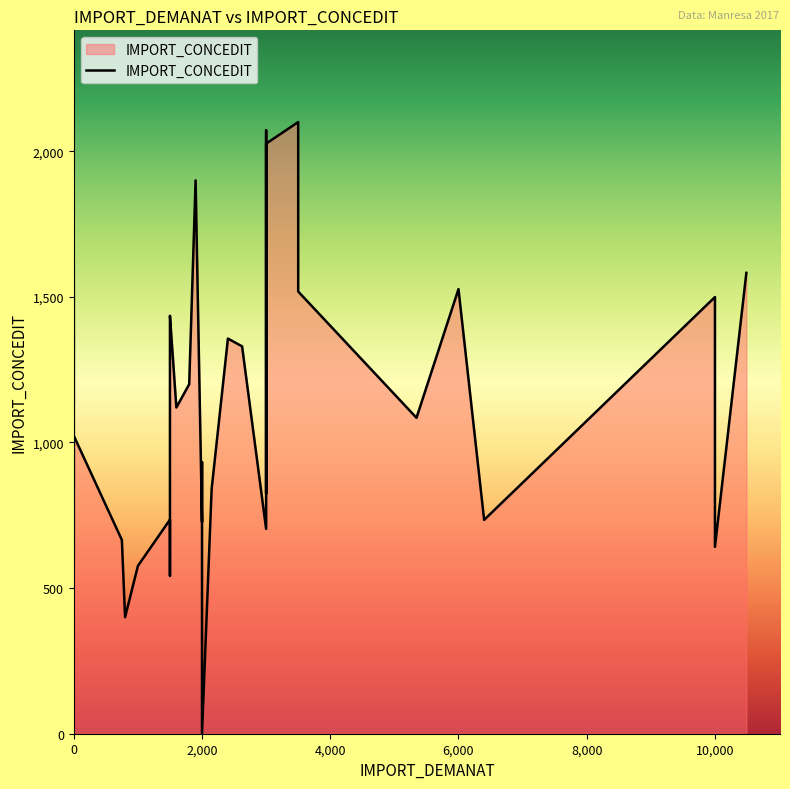

How many lines are shown in the chart?

1